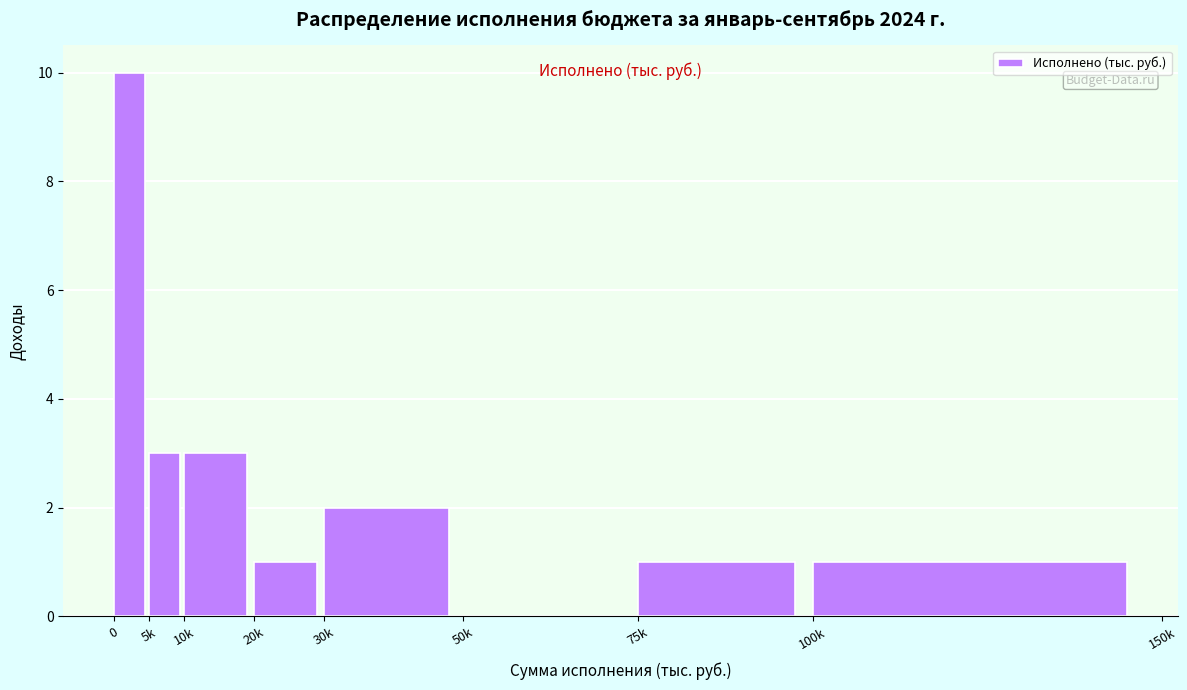

Reading left to right, list all the values displayed in this chart.

0=10	5k=3	10k=3	20k=1	30k=2	50k=0	75k=1	100k=1